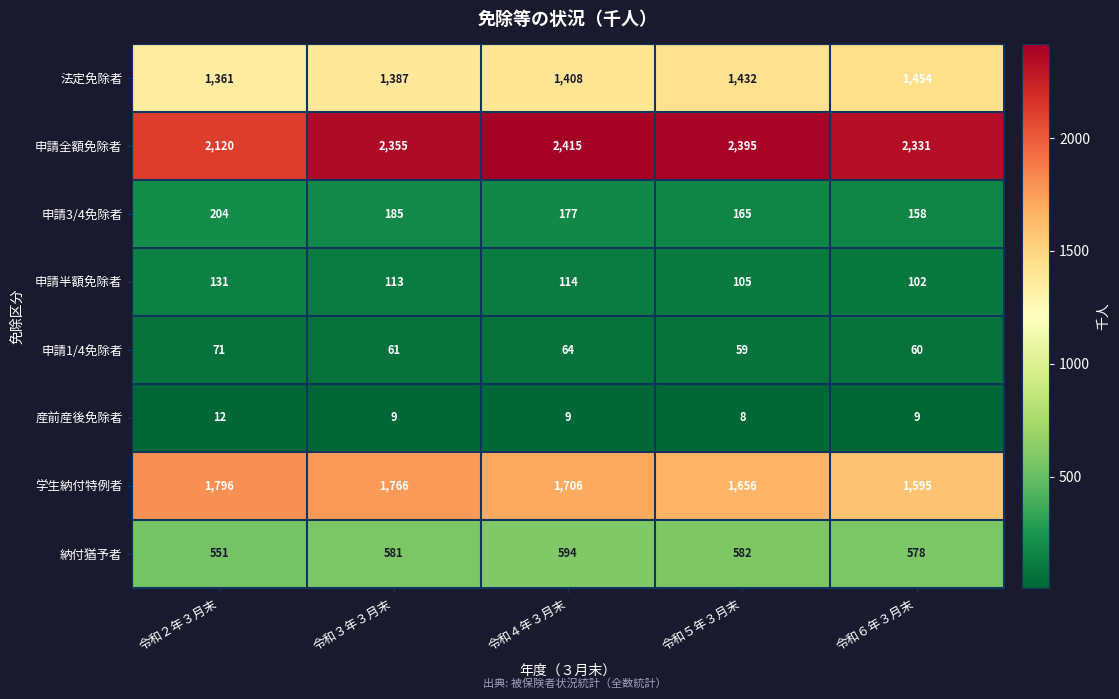

Which series has the largest total across all categories?

申請全額免除者